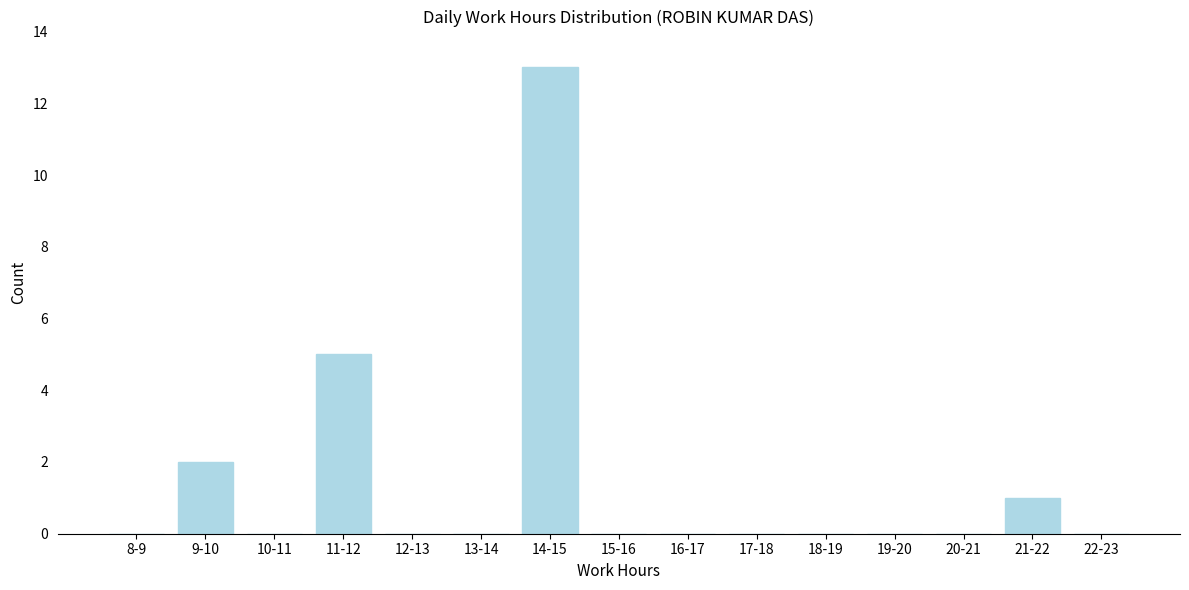

Reading right to left, list all the values displayed in this chart.

22-23=0	21-22=1	20-21=0	19-20=0	18-19=0	17-18=0	16-17=0	15-16=0	14-15=13	13-14=0	12-13=0	11-12=5	10-11=0	9-10=2	8-9=0